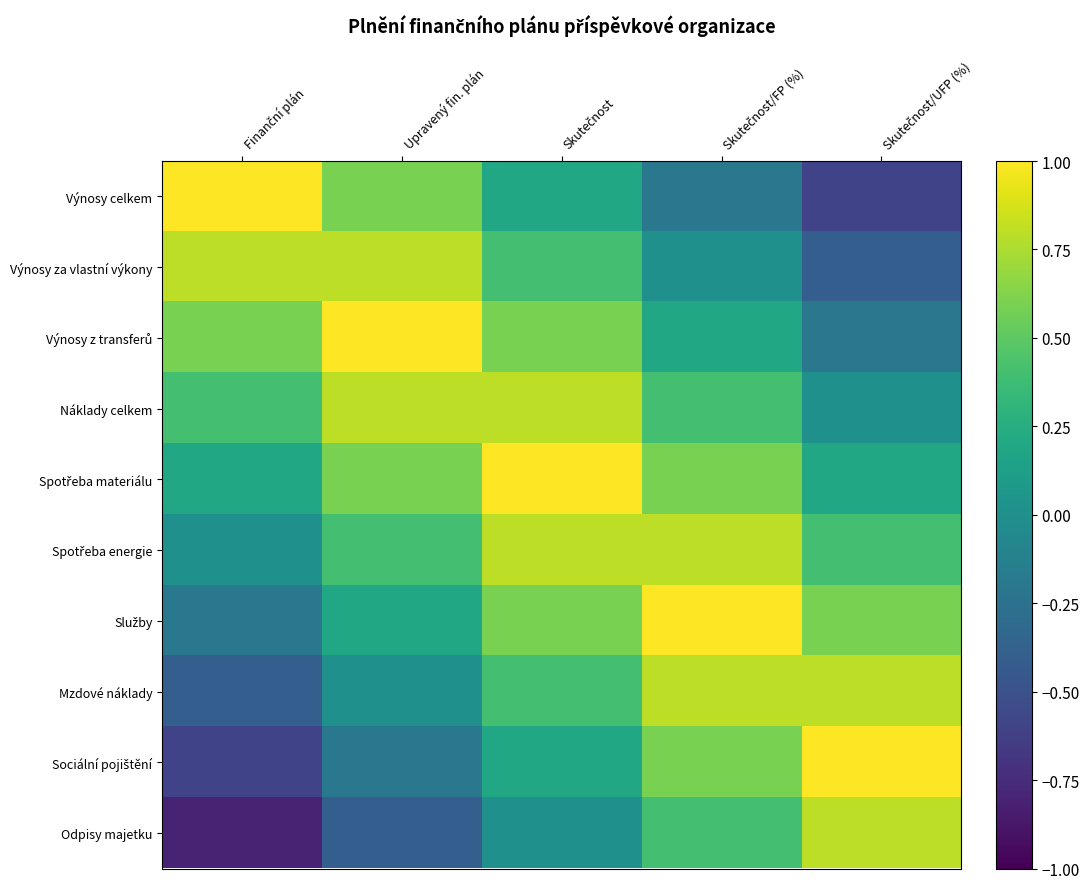

What is the spread (max minus min) of values at Finanční plán?

1.8